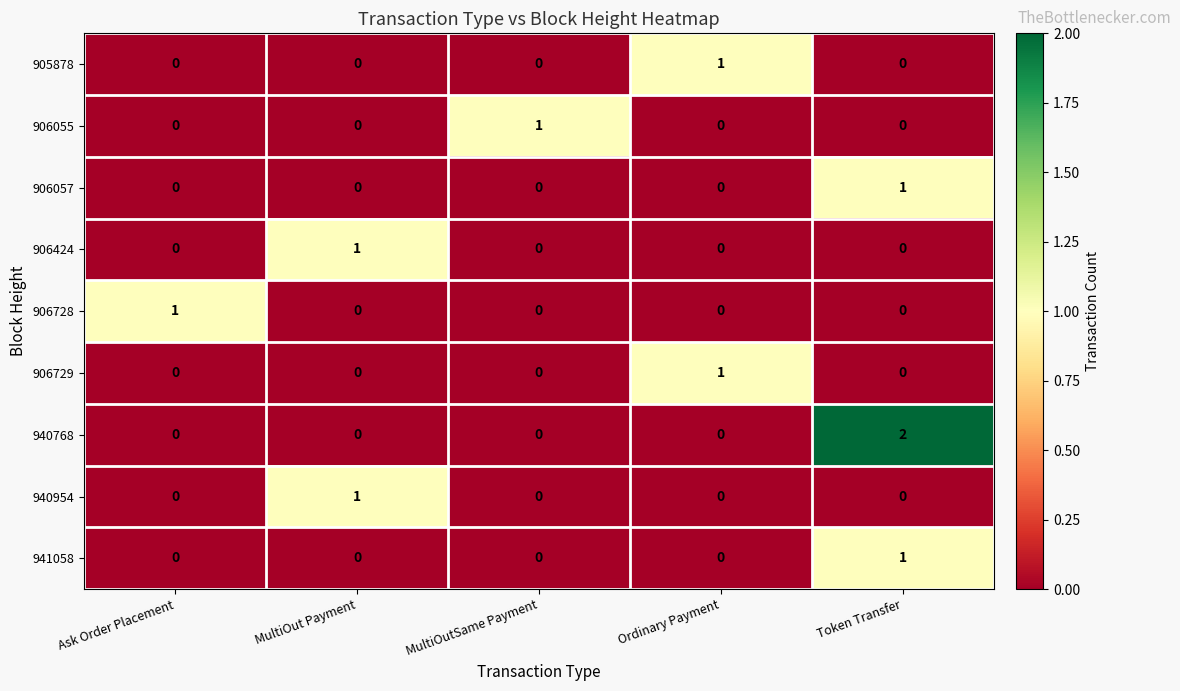

Which series has the largest range (max minus min)?

940768